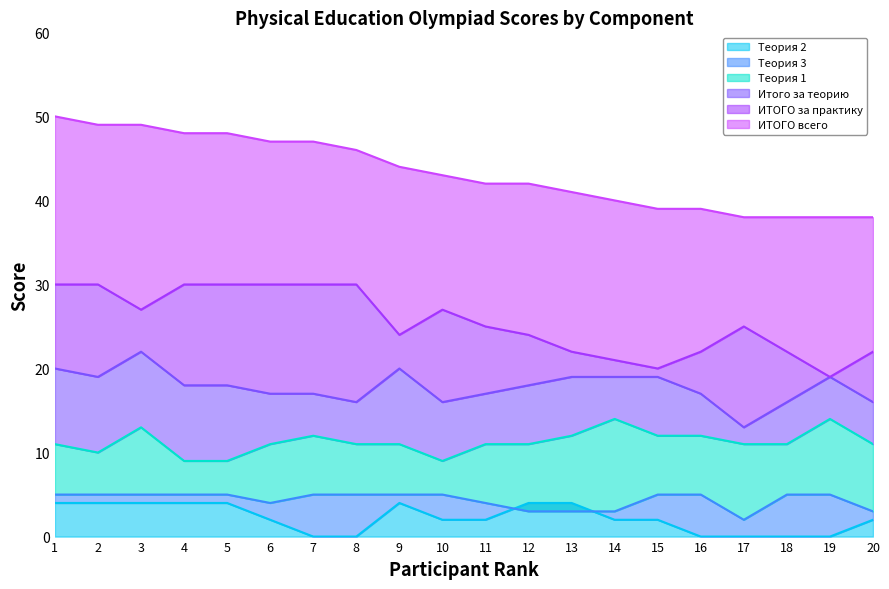

At 3, list the series in order from smallest to largest.

Теория 2, Теория 3, Теория 1, Итого за теорию, ИТОГО за практику, ИТОГО всего